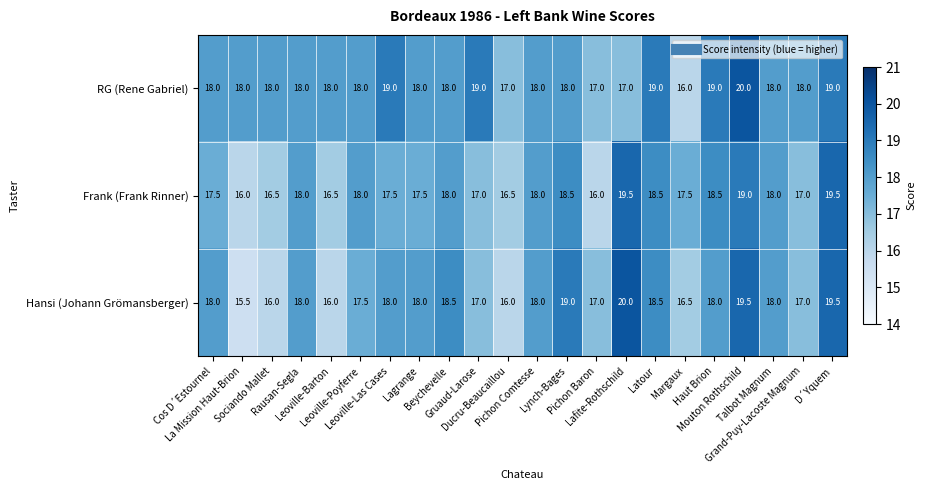

What is the maximum value for Hansi (Johann Grömansberger)?

20.0